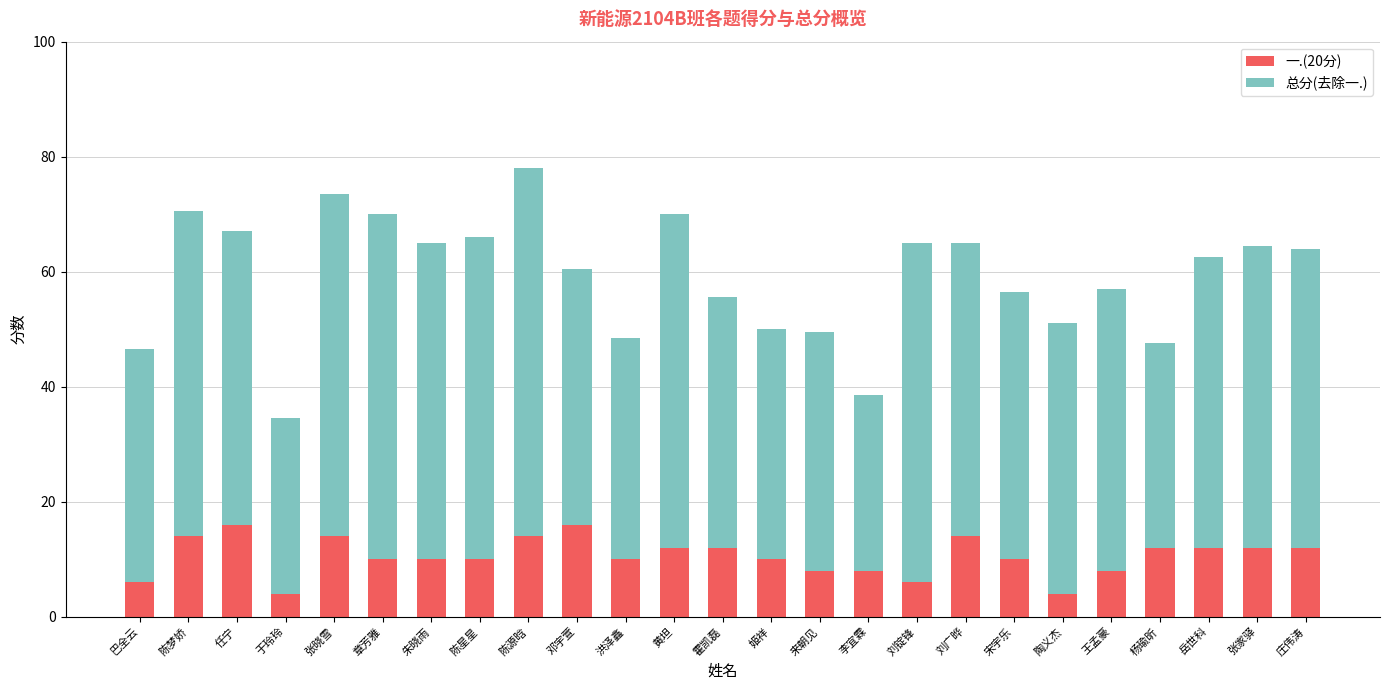

Does the chart contain any negative values?

No